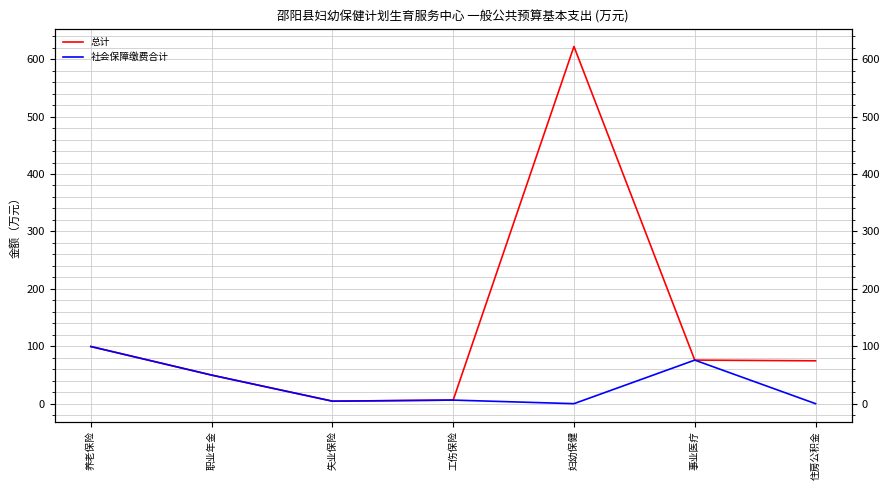

Does the chart display data point markers on the line(s)?

No